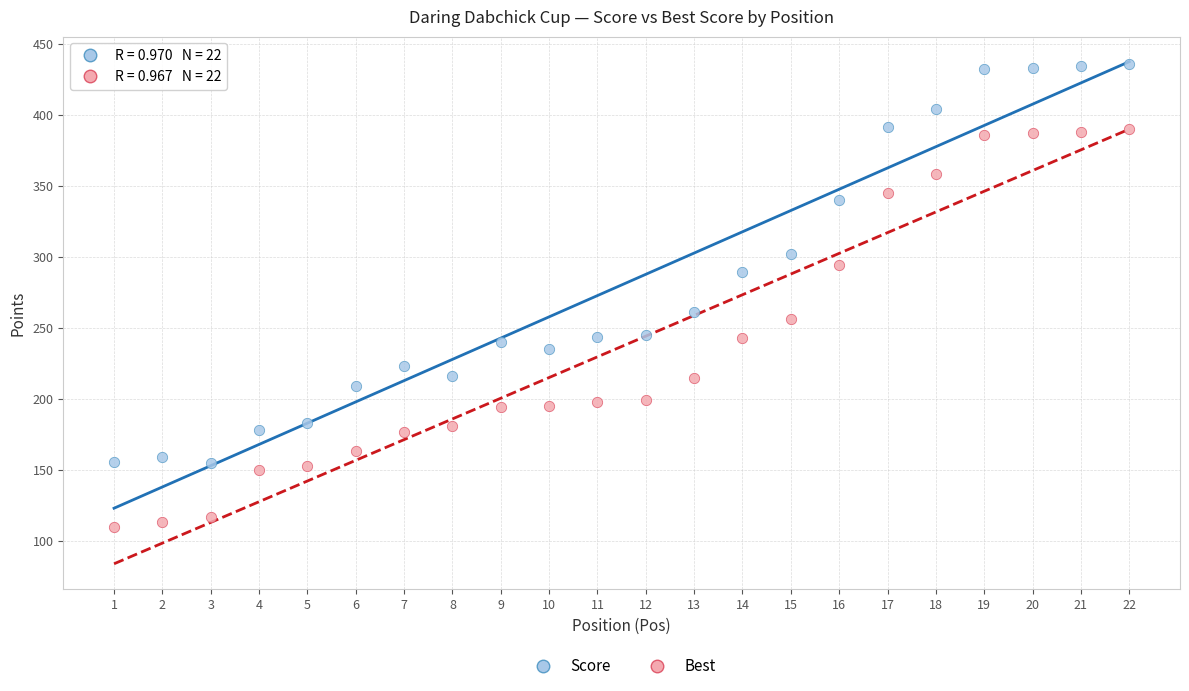

Which series reaches the maximum Y coordinate?

Score